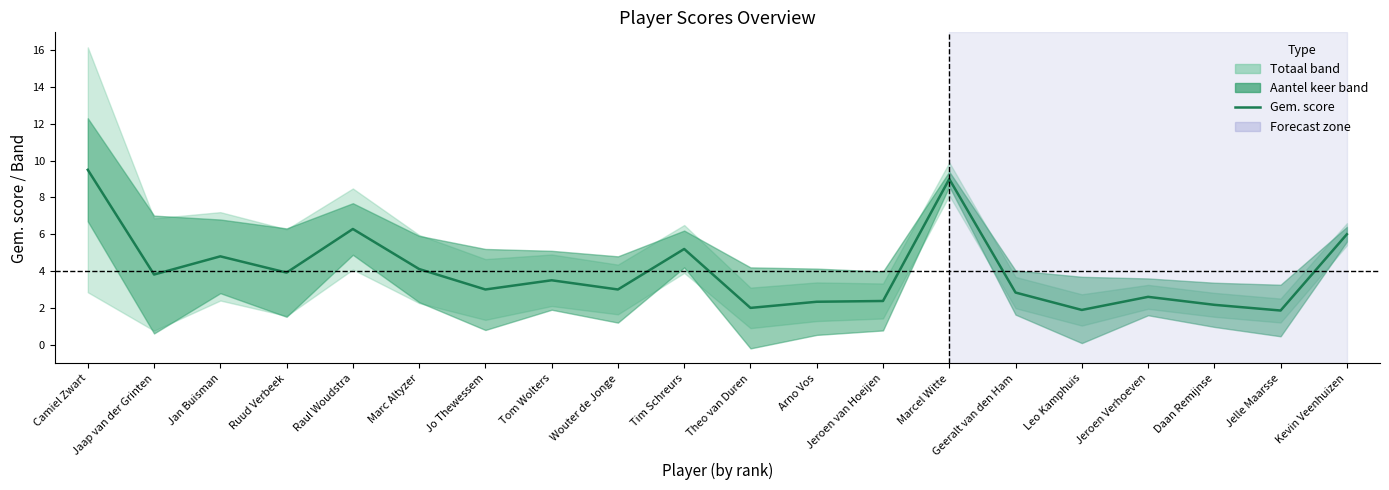

What is the sum of the values at Jan Buisman and Tom Wolters?

8.3